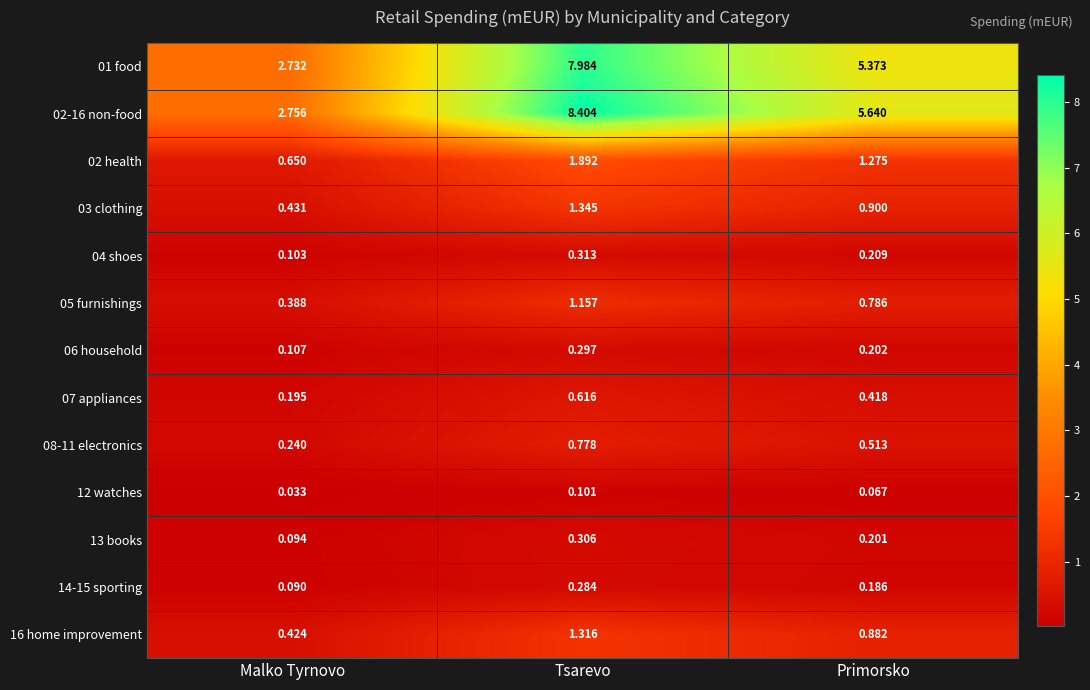

List the labels in order of 12 watches value, largest first.

Tsarevo, Primorsko, Malko Tyrnovo